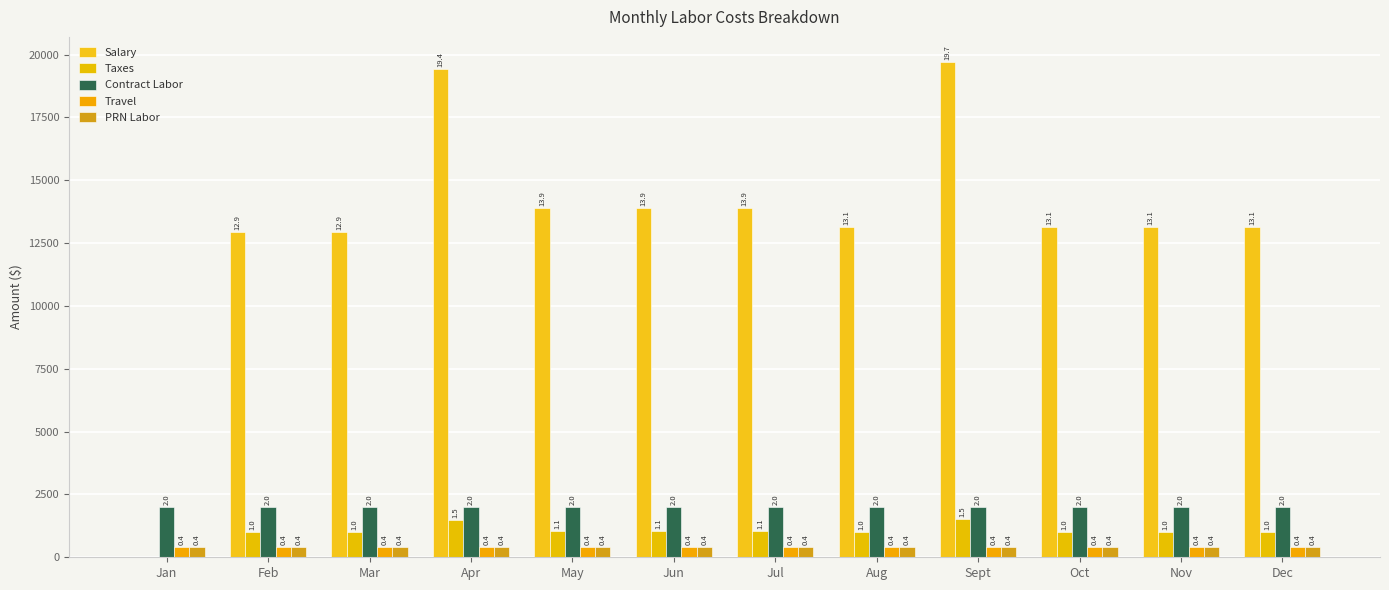

How many groups of bars are there?

12